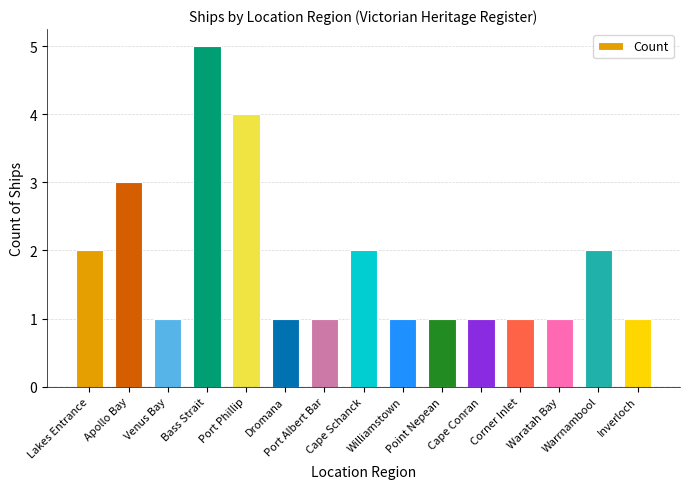

What is the minimum value shown in the chart?

1